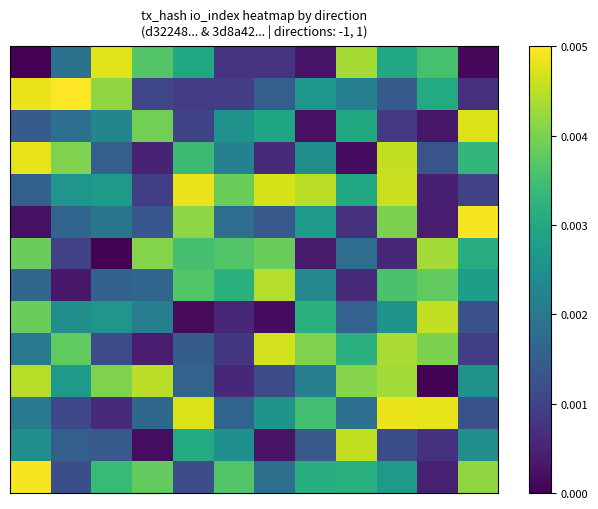

At how many categories does at least one series exceed 0?

12